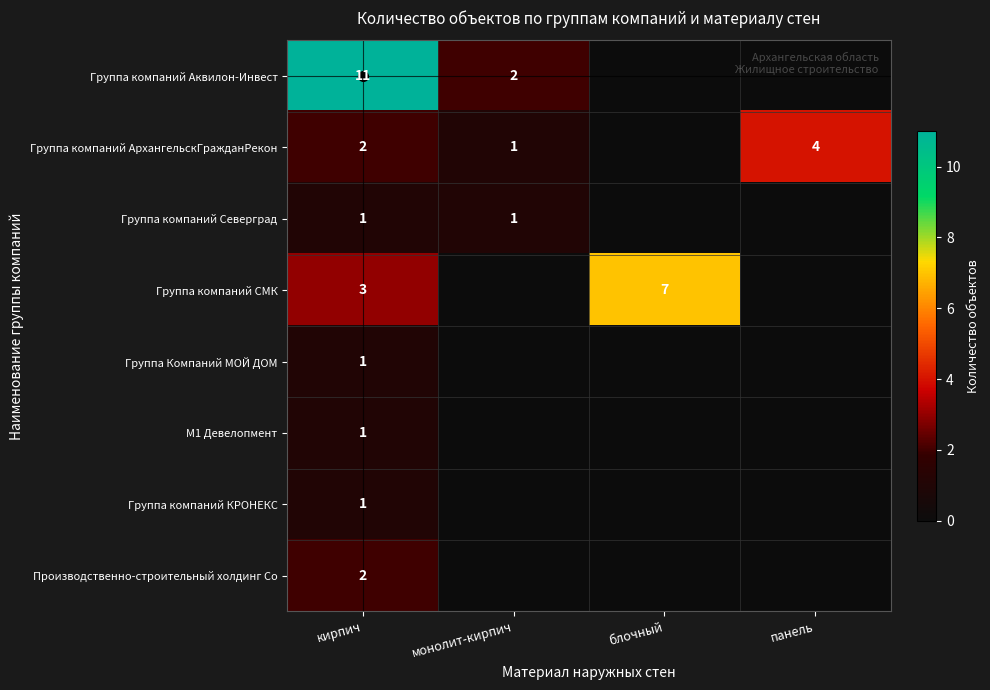

Is the value of Группа компаний АрхангельскГражданРекон at монолит-кирпич greater than the value of Группа компаний Северград at панель?

Yes